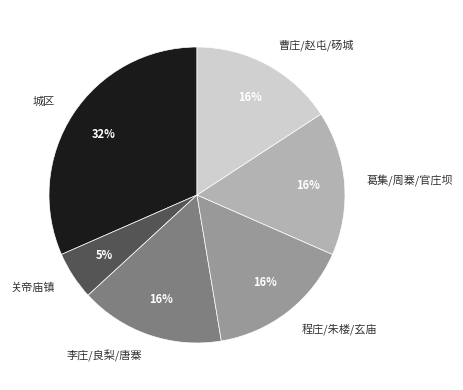

True or false: 葛集/周寨/官庄坝 accounts for 26% of the total.

False